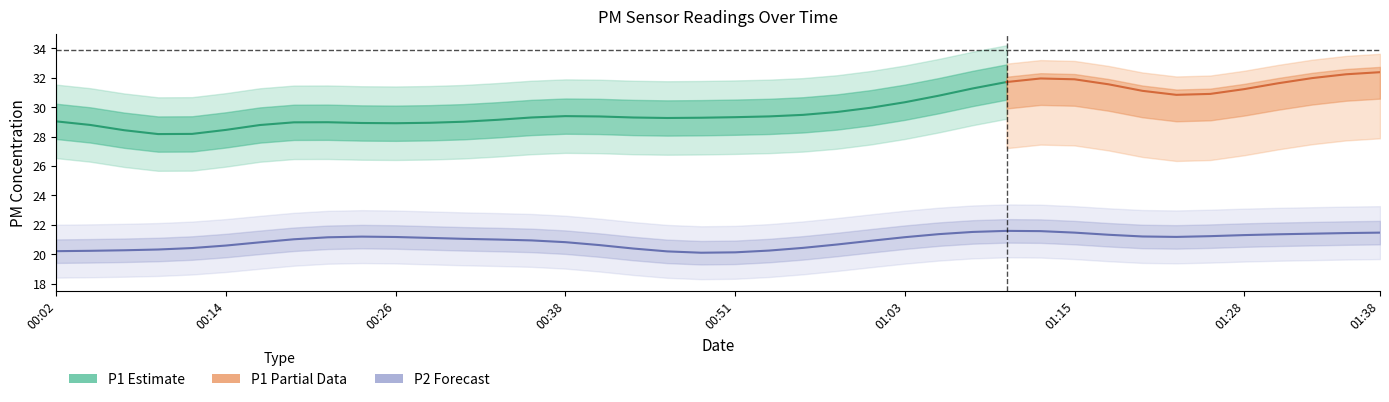

What position from the right is 01:03?

15